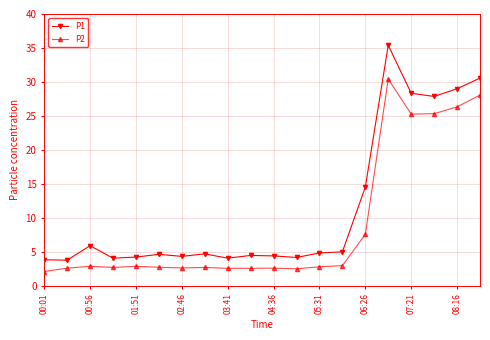

What is the value of the P1 point at the 18th from the left?

27.9